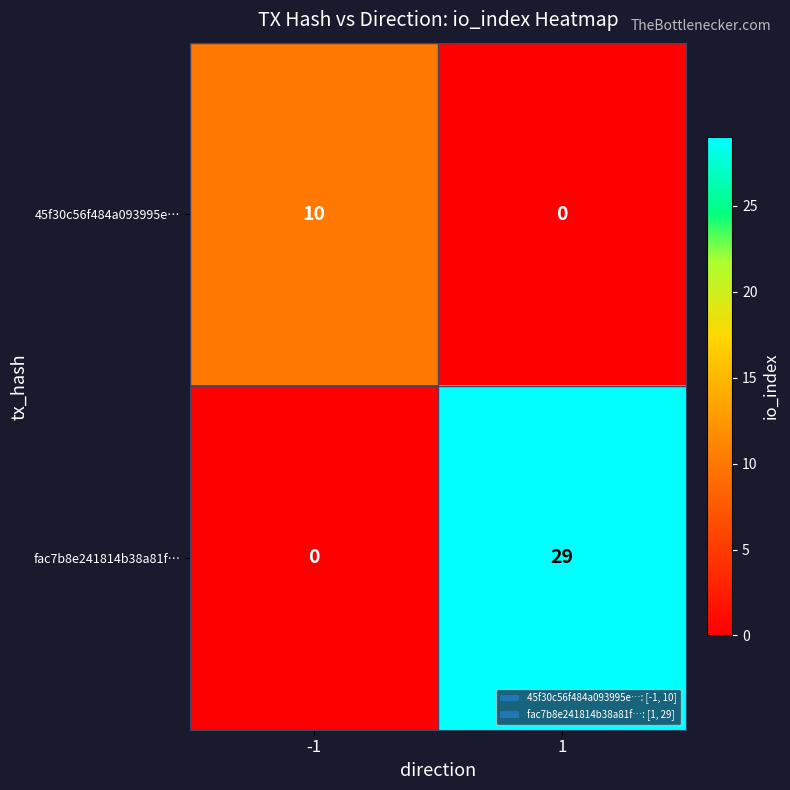

What is the average value of the 45f30c56f484a093995e… series?

5